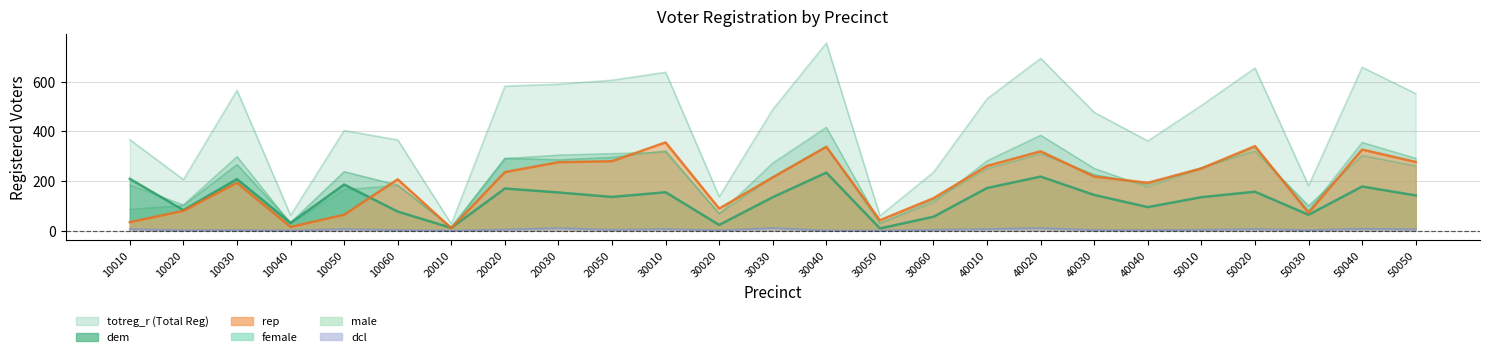

At how many categories does at least one series exceed 435?

14